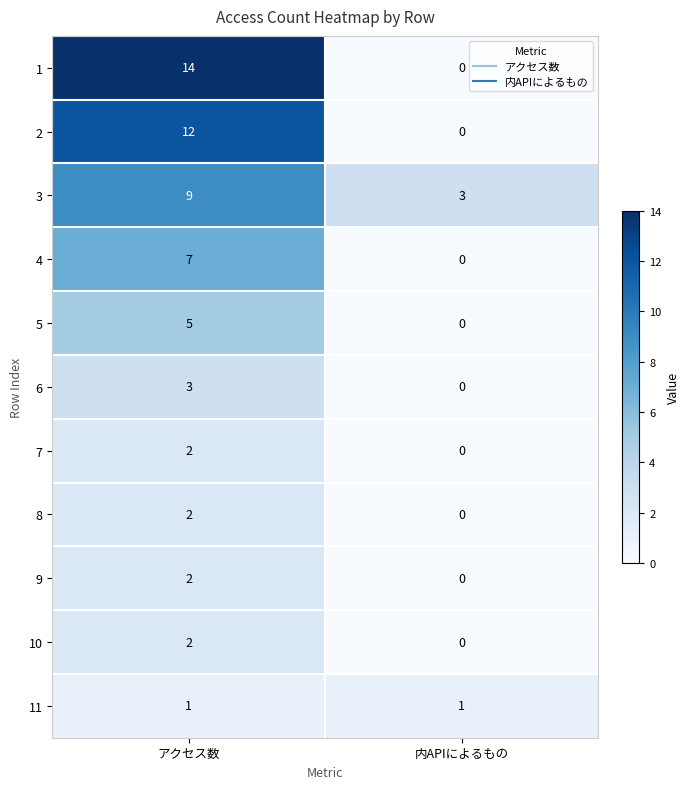

Reading right to left, what are all the values shown in this chart?

1: 内APIによるもの=0	アクセス数=14
2: 内APIによるもの=0	アクセス数=12
3: 内APIによるもの=3	アクセス数=9
4: 内APIによるもの=0	アクセス数=7
5: 内APIによるもの=0	アクセス数=5
6: 内APIによるもの=0	アクセス数=3
7: 内APIによるもの=0	アクセス数=2
8: 内APIによるもの=0	アクセス数=2
9: 内APIによるもの=0	アクセス数=2
10: 内APIによるもの=0	アクセス数=2
11: 内APIによるもの=1	アクセス数=1